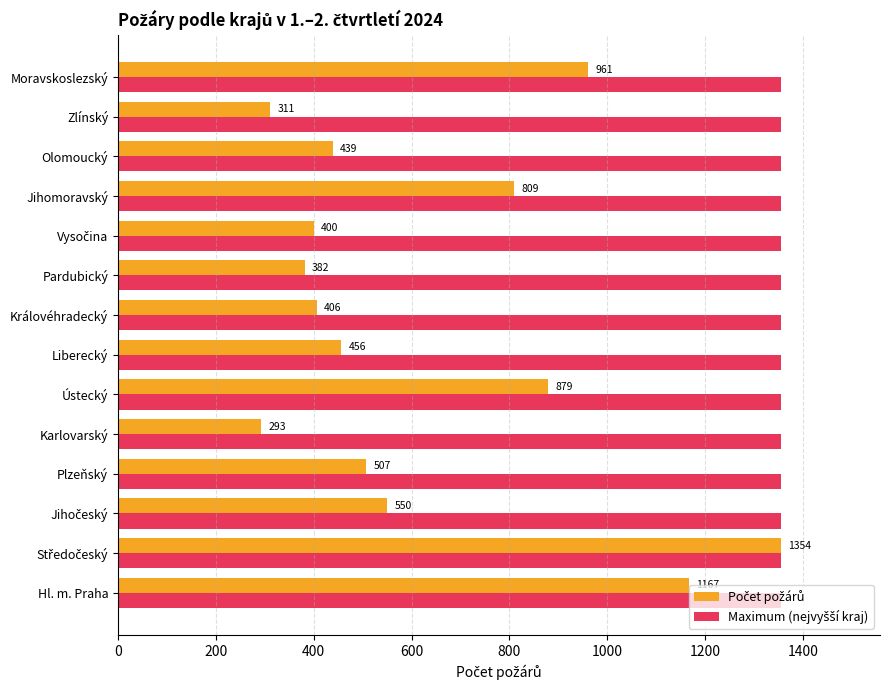

What is the greatest value displayed?

1354